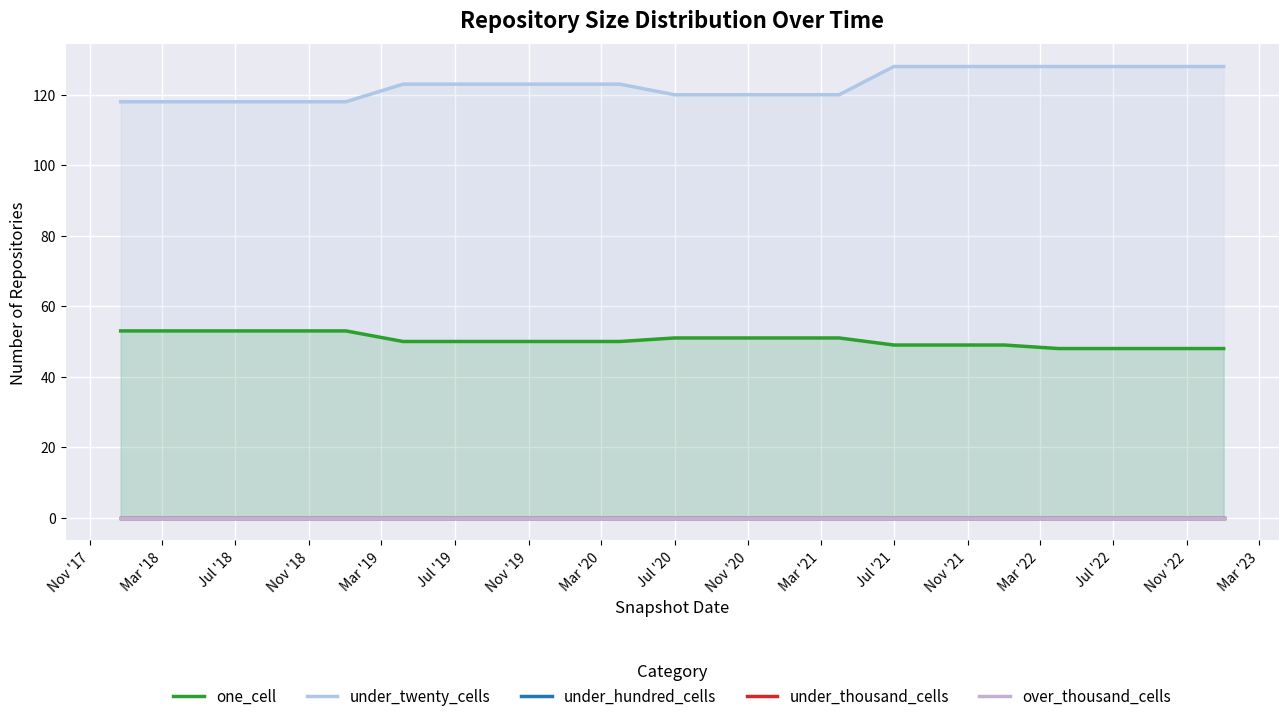

What is the minimum value for under_twenty_cells?

118